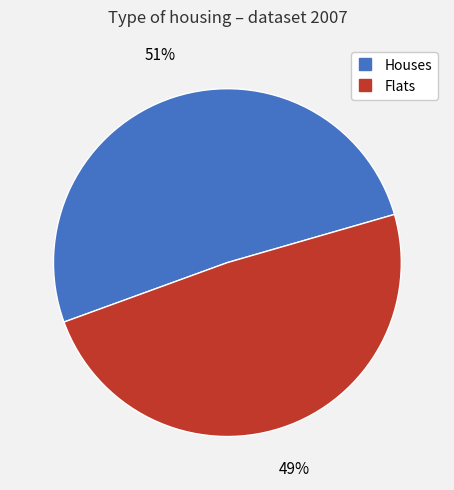

Is there any slice that represents more than half of the pie?

Yes